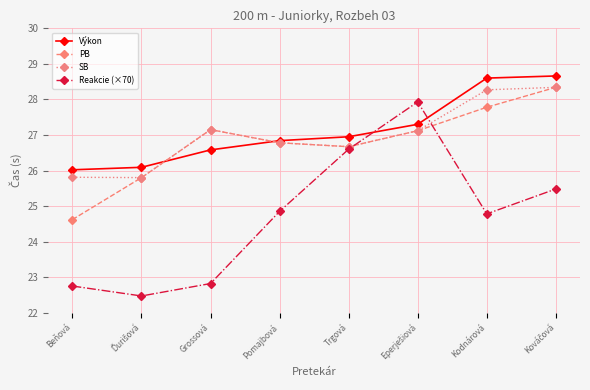

What is the label of the 4th point from the left?

Pomajbová